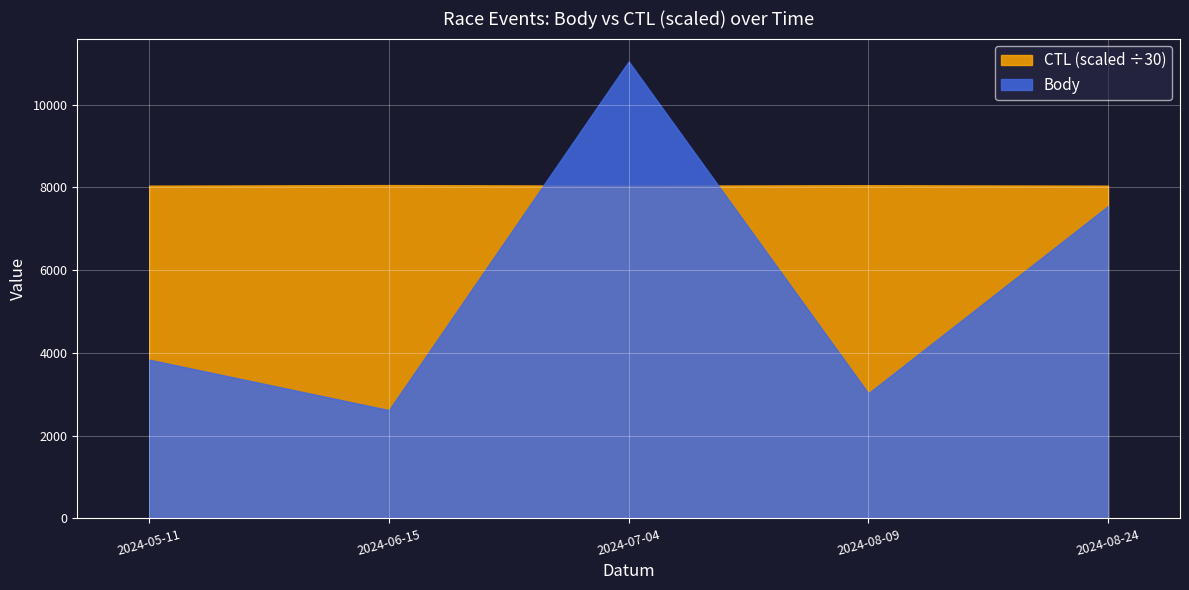

What is the label of the 4th point from the right?

2024-06-15